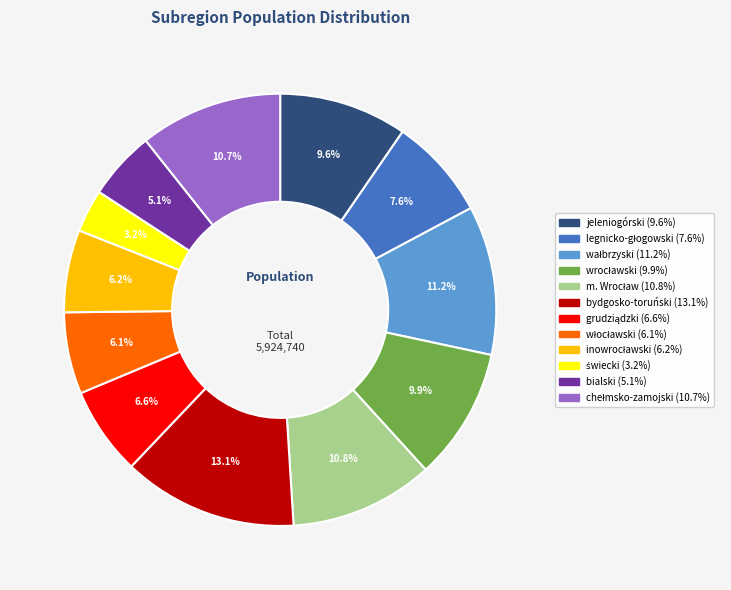

To the nearest percent, what is the difference between the largest and smallest slice percentages?

10%